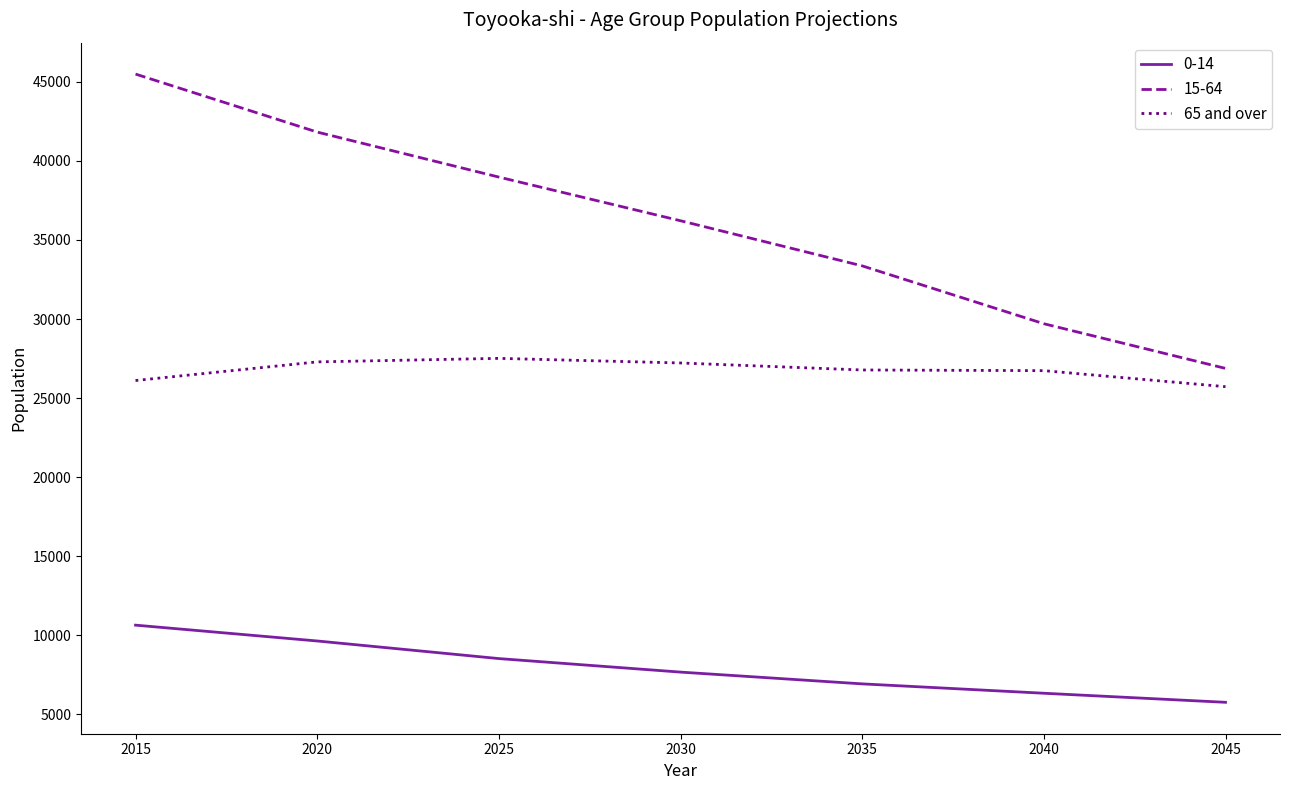

What is the difference between the 15-64 values at 2020 and 2040?

12118